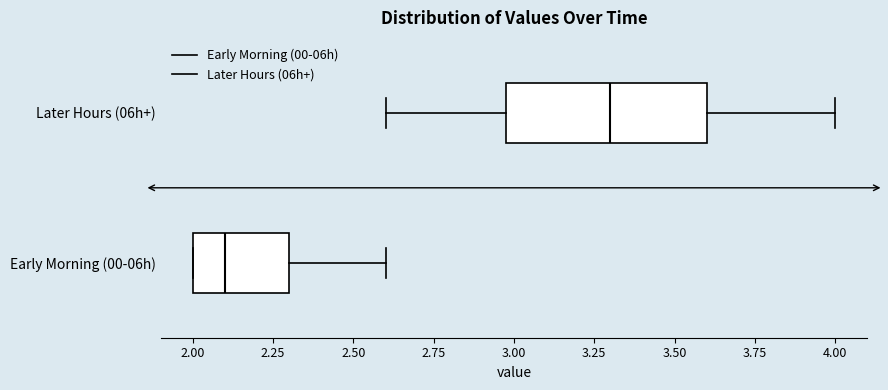

Comparing the boxes themselves (not the whiskers), which one is the widest?

Later Hours (06h+)